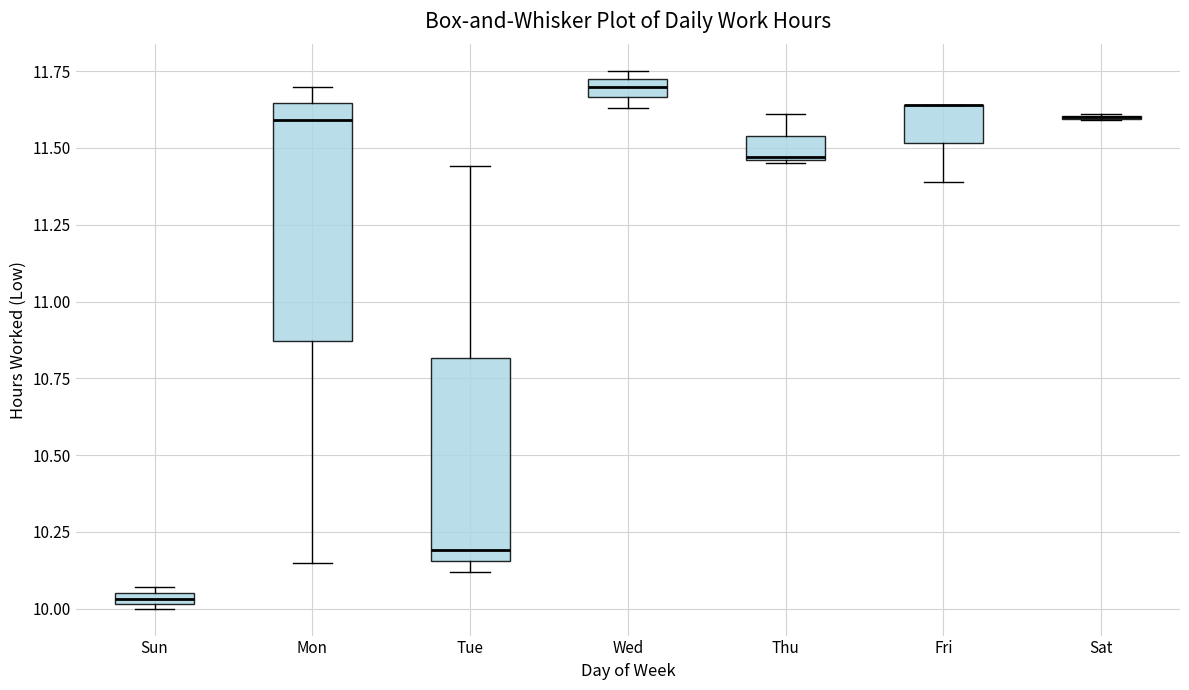

Where does the lower whisker of the box for Fri end on the y-axis? The values are not printed on the chart, so give them approximately, as read against the axis.

11.40